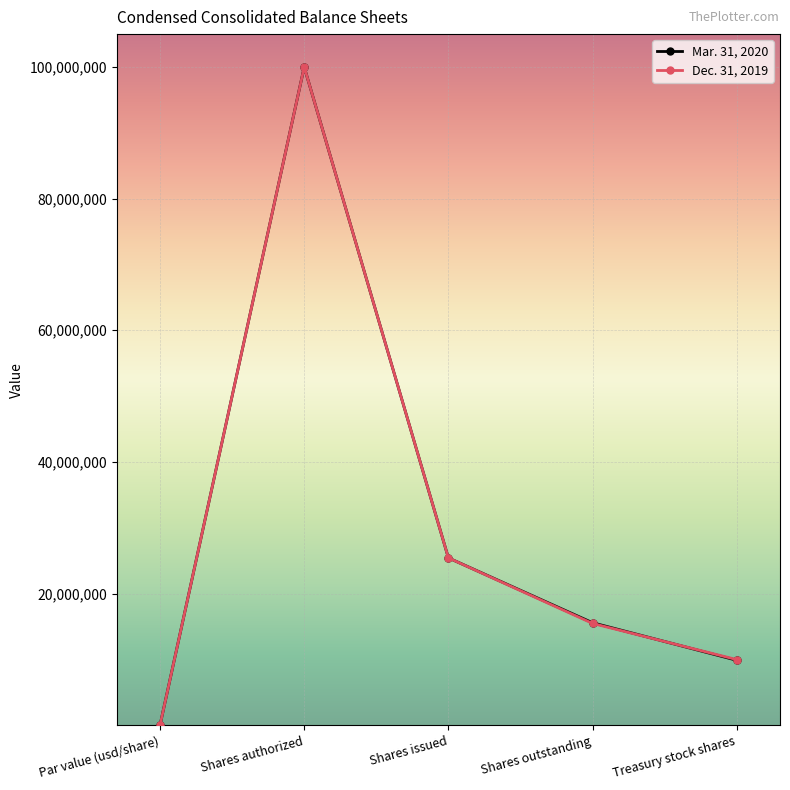

Reading left to right, what are all the values shown in this chart?

Mar. 31, 2020: 1	100000000	25413000	15559000	9854000
Dec. 31, 2019: 1	100000000	25413000	15454000	9959000